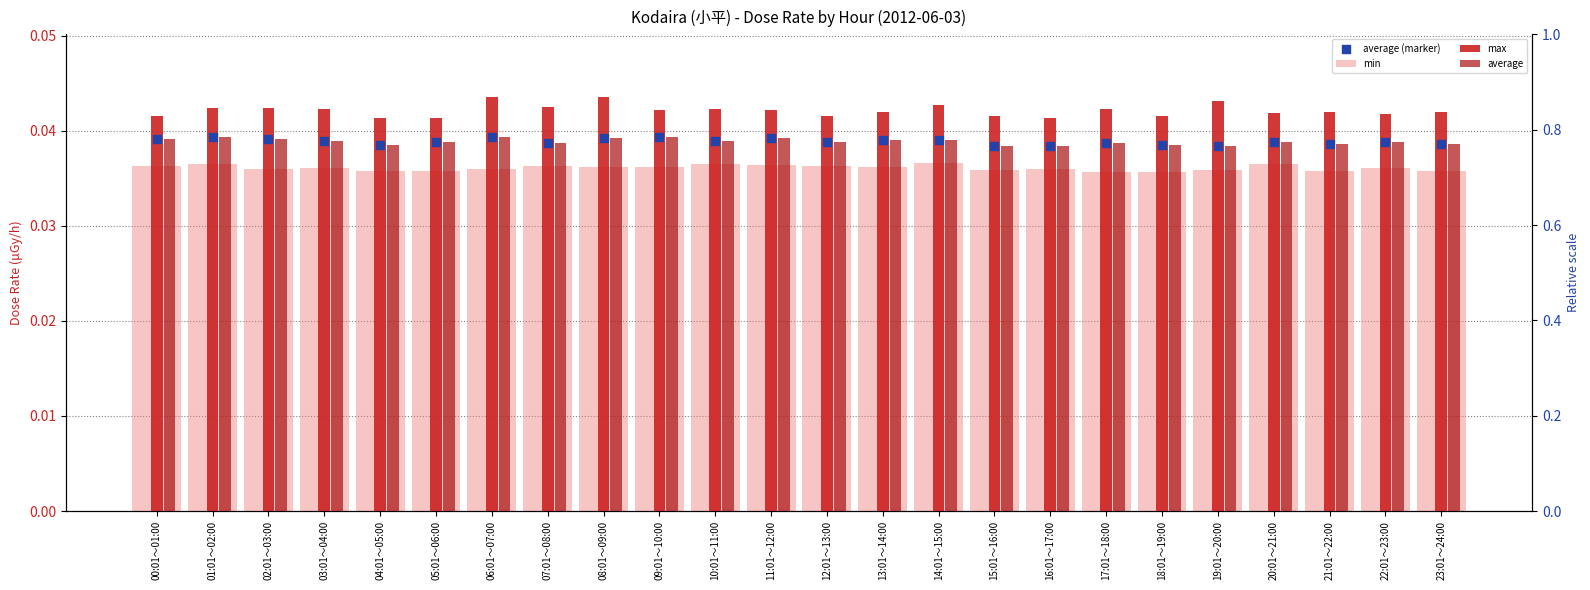

Which series reaches the maximum Y coordinate?

max